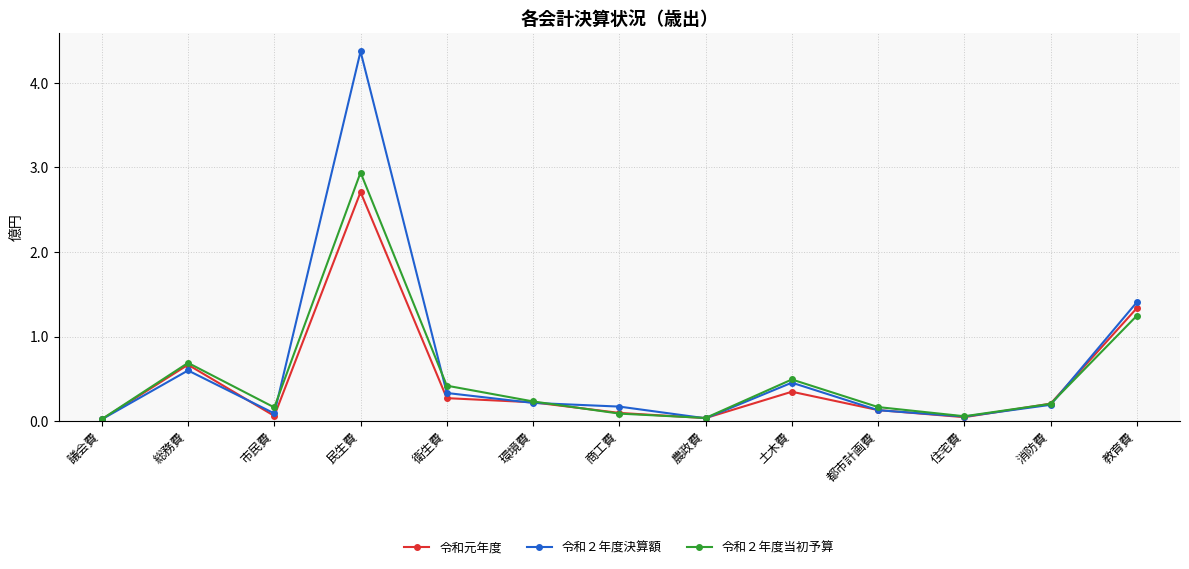

Is it true that 令和元年度 equals 2.0 at 教育費?

False